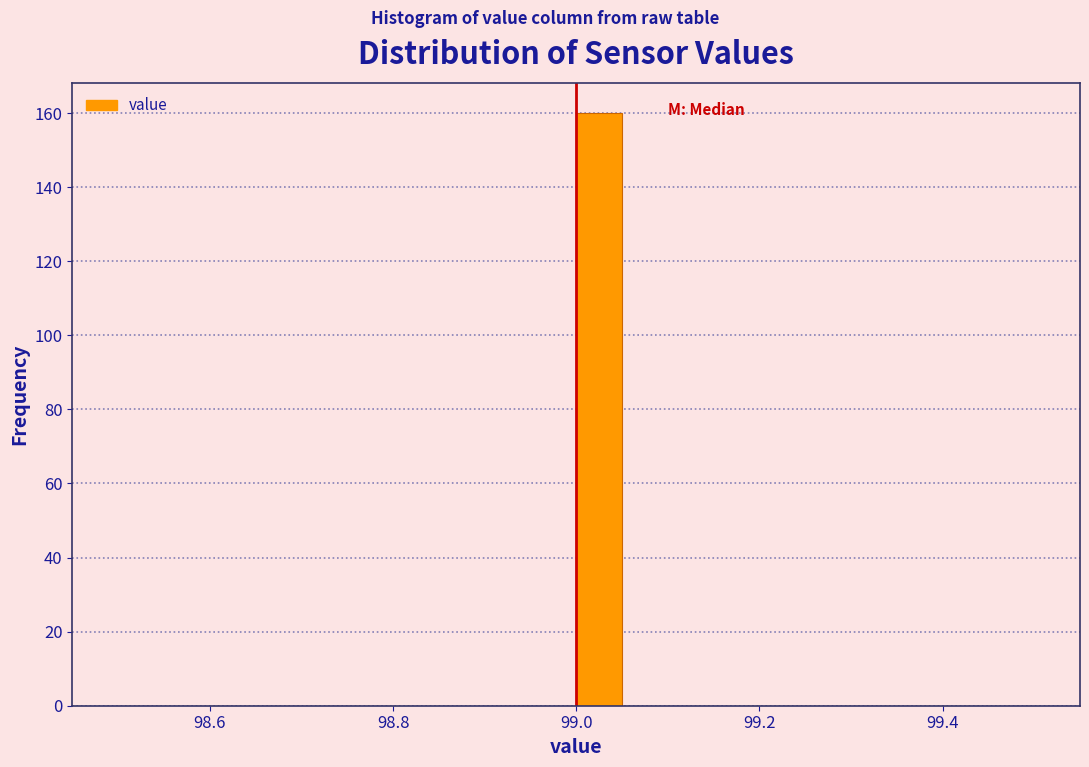

Around what value on the x-axis is the tallest bar? Give the approximate position of its centre, as read against the axis.

99.02